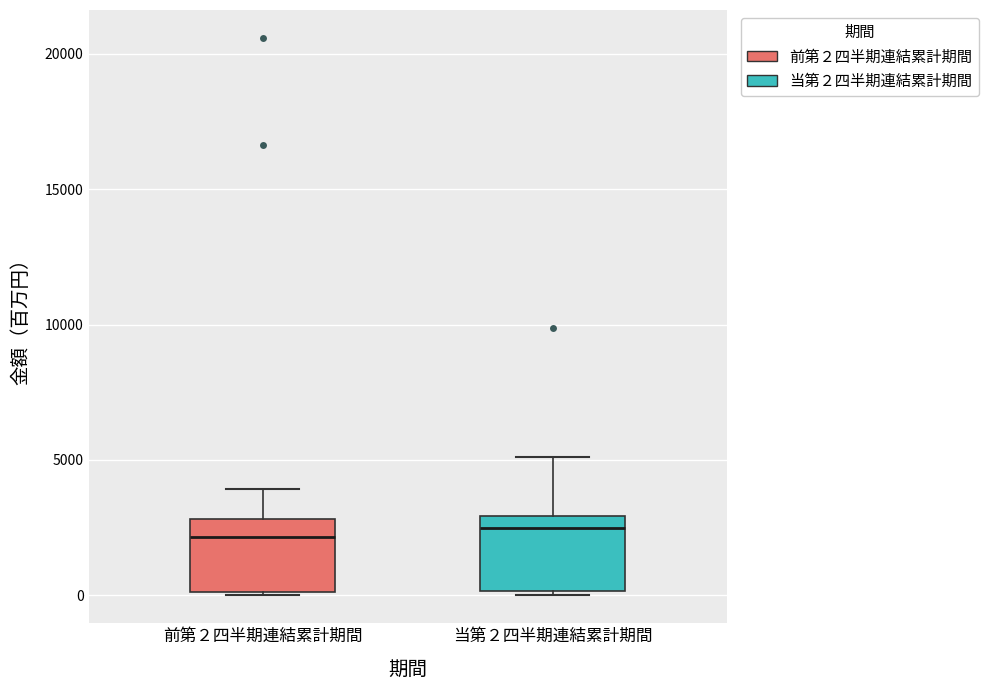

Where does the upper whisker of the box for 当第２四半期連結累計期間 end on the y-axis? The values are not printed on the chart, so give them approximately, as read against the axis.

5000